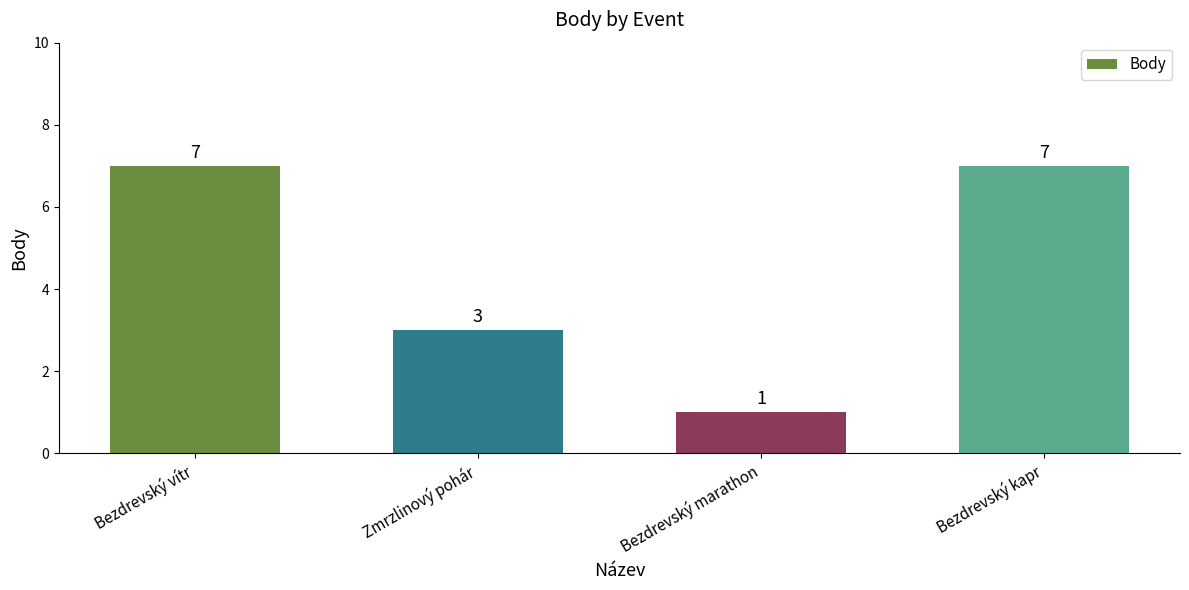

Reading left to right, extract all data points from this chart.

7	3	1	7